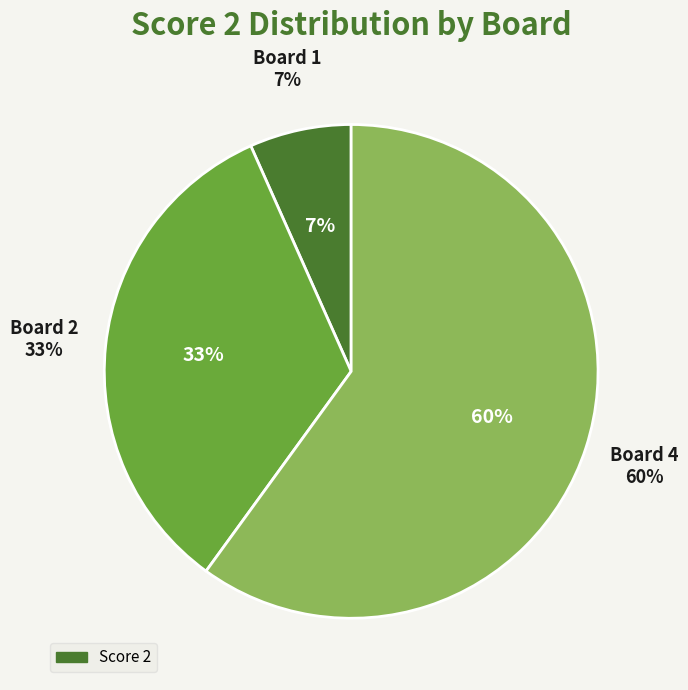

Does any single category account for the majority?

Yes